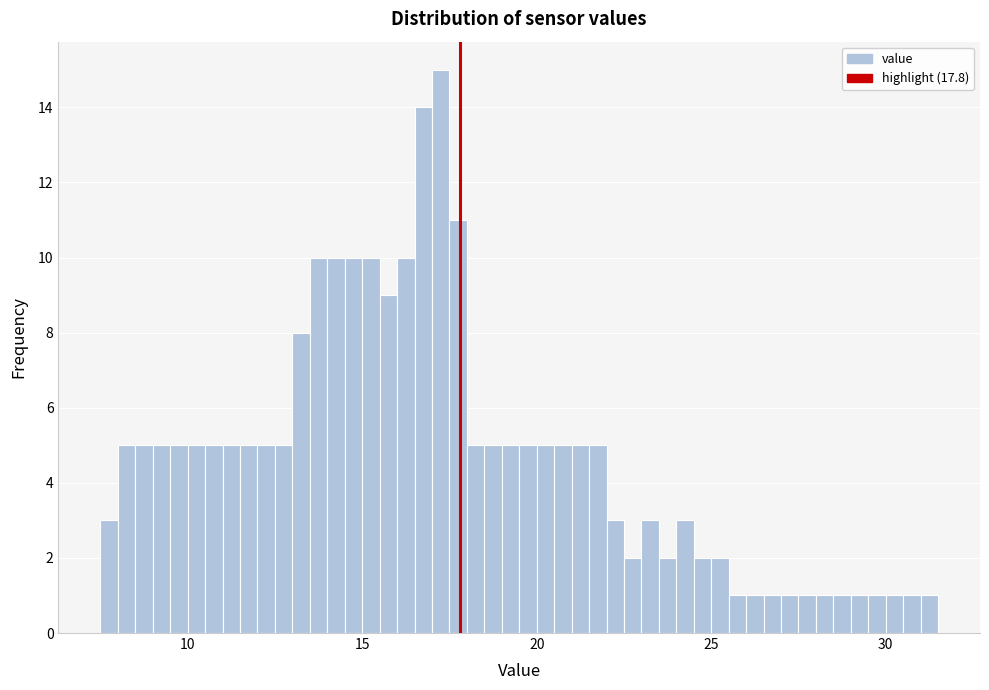

Around what value on the x-axis is the tallest bar? Give the approximate position of its centre, as read against the axis.

17.5